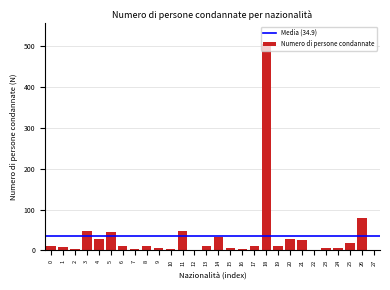

The chart shows a value of 34 at 14. True or false?

True